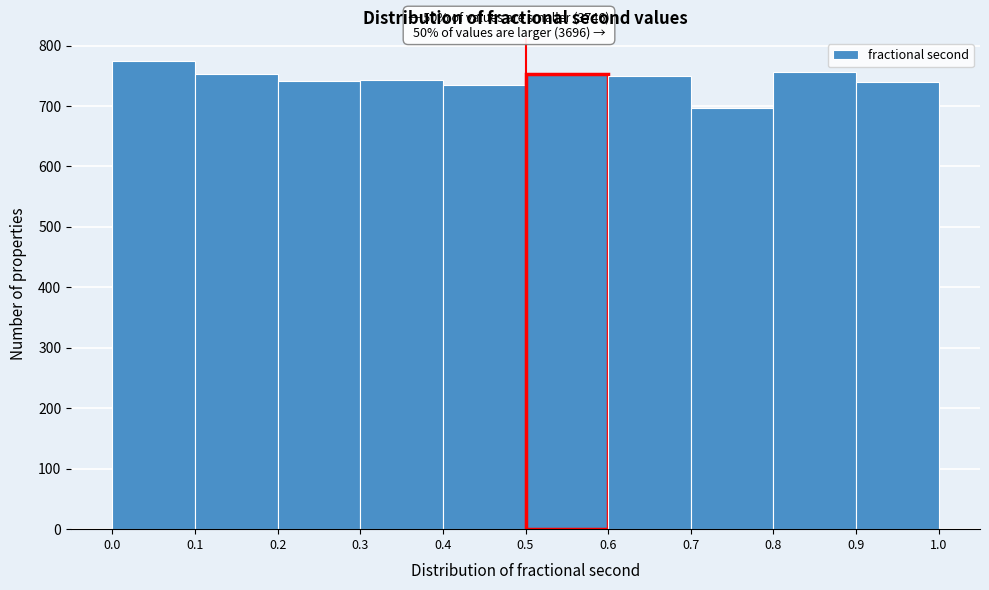

Which range on the x-axis has the tallest bar?

0.0 to 0.1